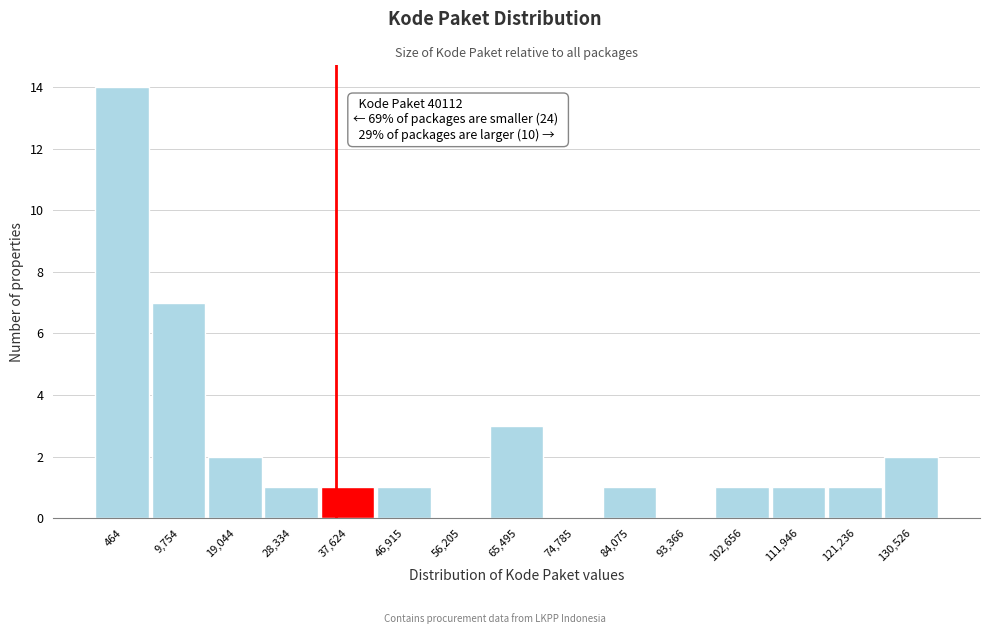

Reading left to right, list all the values displayed in this chart.

464=14	9,754=7	19,044=2	28,334=1	37,624=1	46,915=1	56,205=0	65,495=3	74,785=0	84,075=1	93,366=0	102,656=1	111,946=1	121,236=1	130,526=2